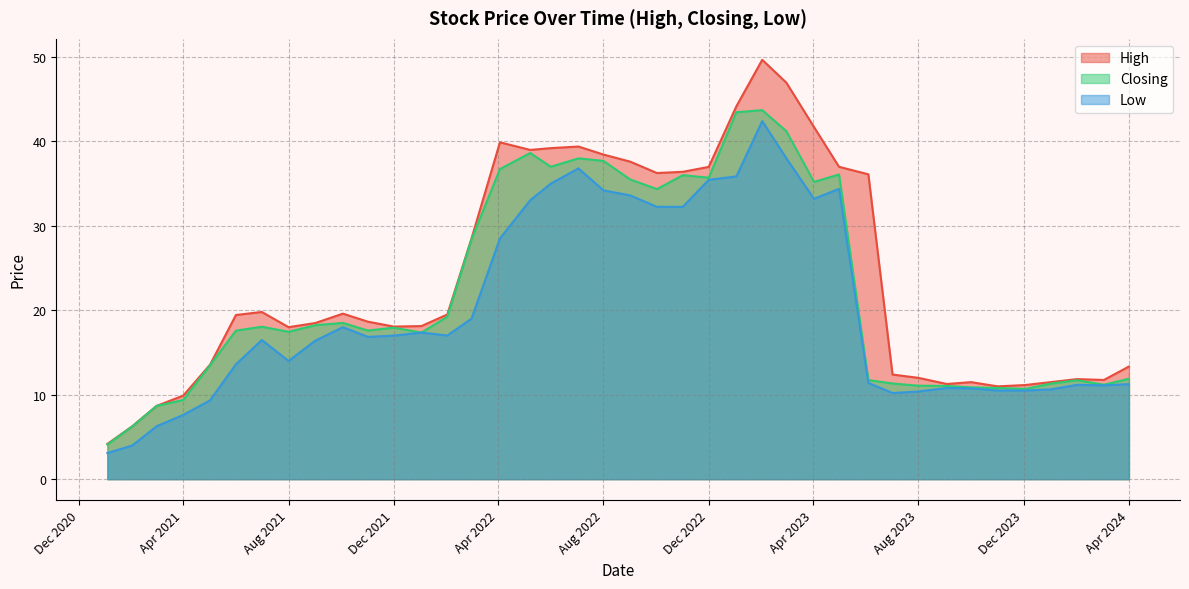

What are all the series names shown in the legend?

High, Closing, Low